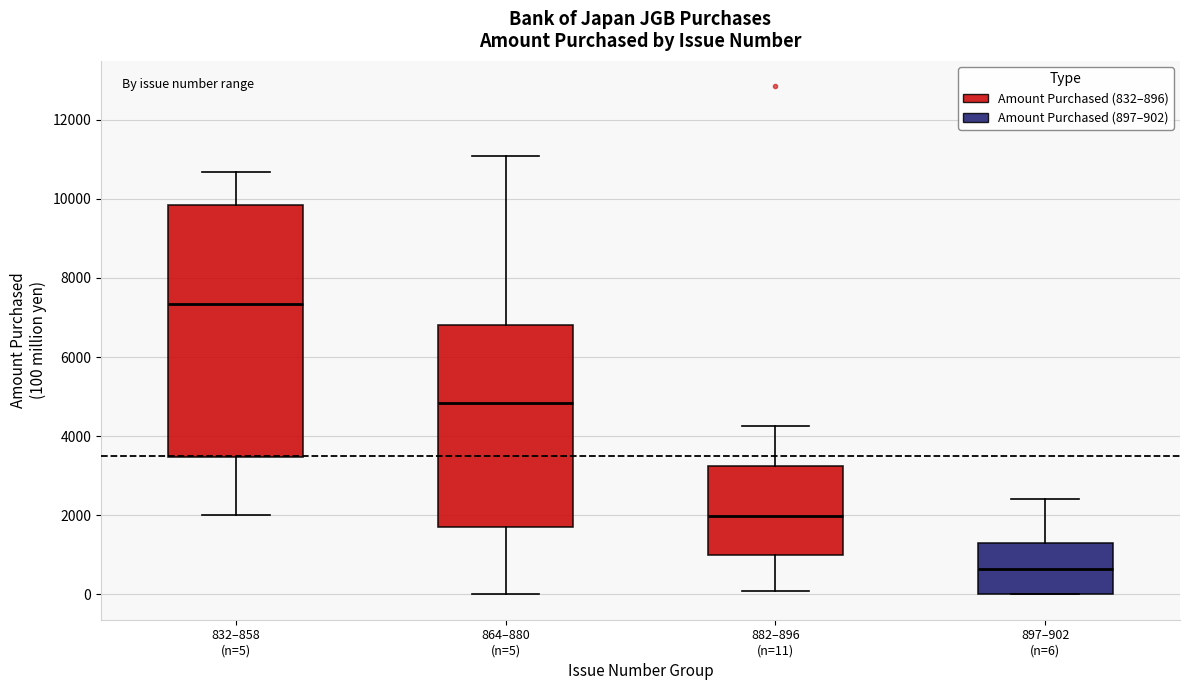

Reading left to right, transcribe this box plot: for each box, give where its median line is, the range the box spans, and where its two whiskers end, as read against the y-axis. The values are not printed on the chart, so give them approximately, as read against the axis.

832–858 (n=5): median 7400, box 3400 to 9800, whiskers 2000 to 10600
864–880 (n=5): median 4800, box 1800 to 6800, whiskers 0 to 11000
882–896 (n=11): median 2000, box 1000 to 3200, whiskers 0 to 4200
897–902 (n=6): median 600, box 0 to 1200, whiskers 0 to 2400